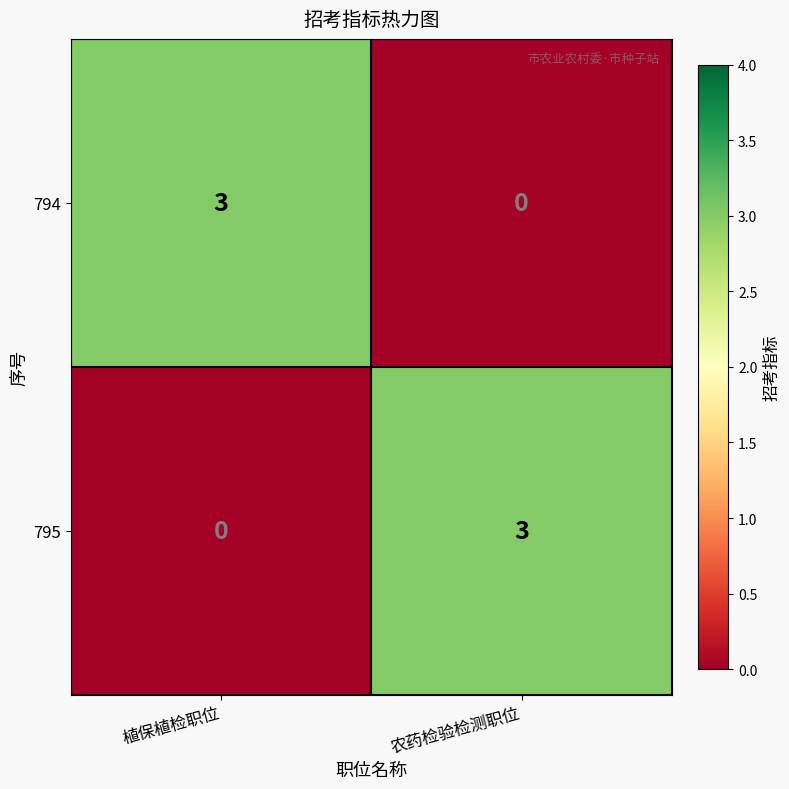

What is the total value across all series at 农药检验检测职位?

3